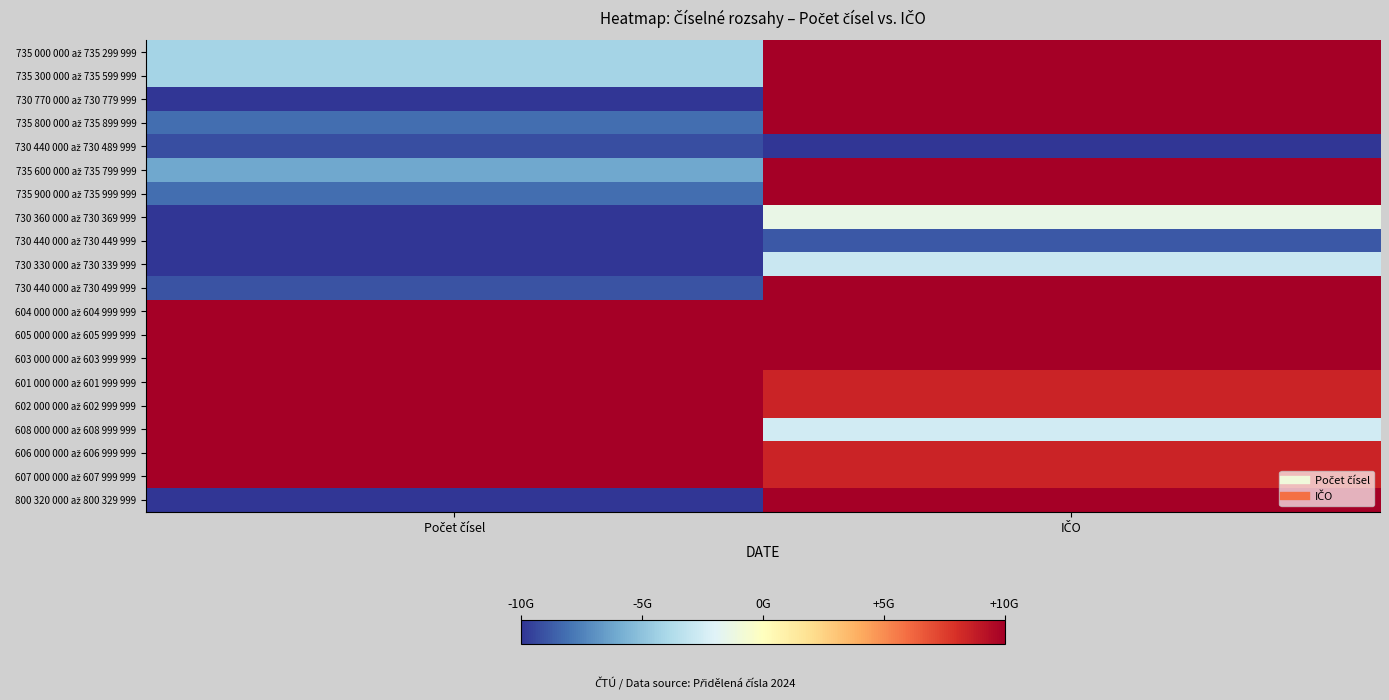

What is the total value across all series at IČO?

118.3